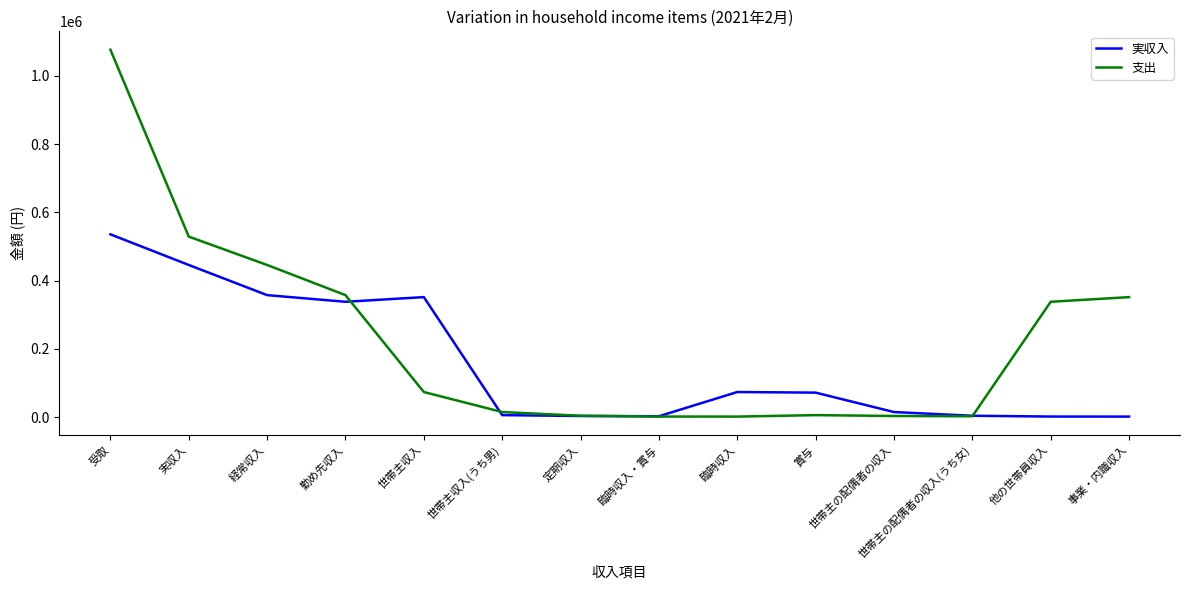

What is the difference between the highest and lowest values at 世帯主収入?

277979